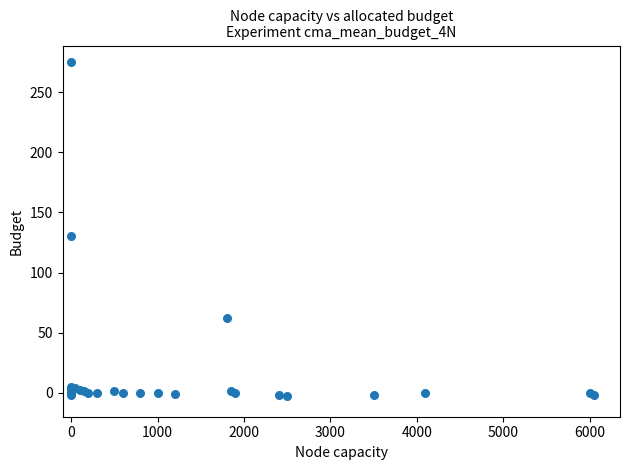

What Y value in the scatter plot is closest to 136?

130